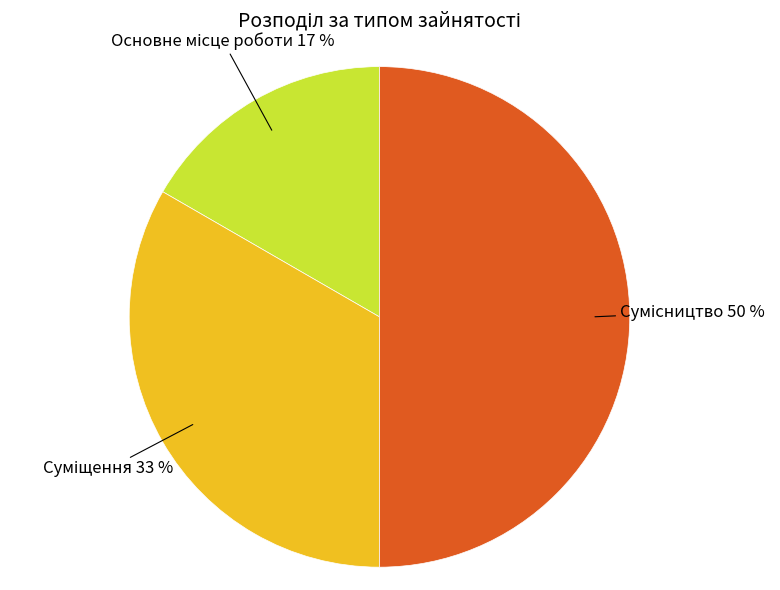

How many segments does this pie chart have?

3